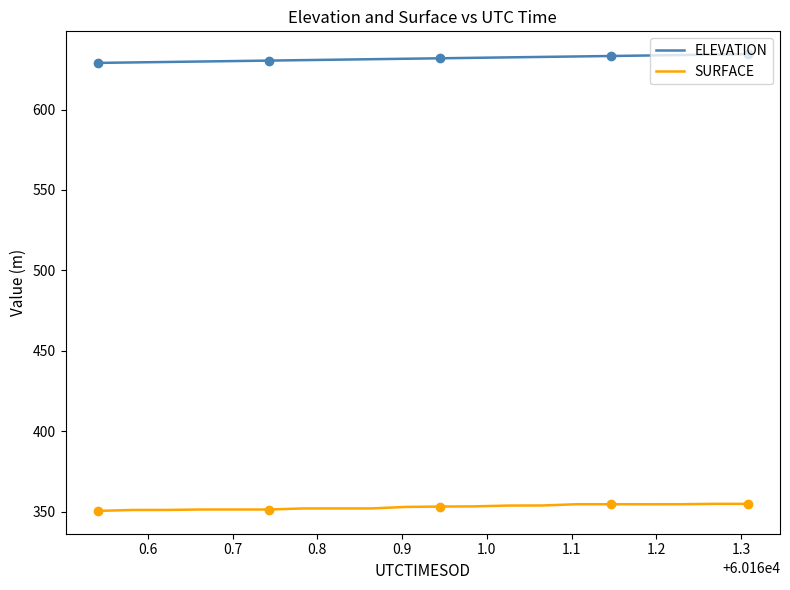

Which series has the largest total across all categories?

ELEVATION